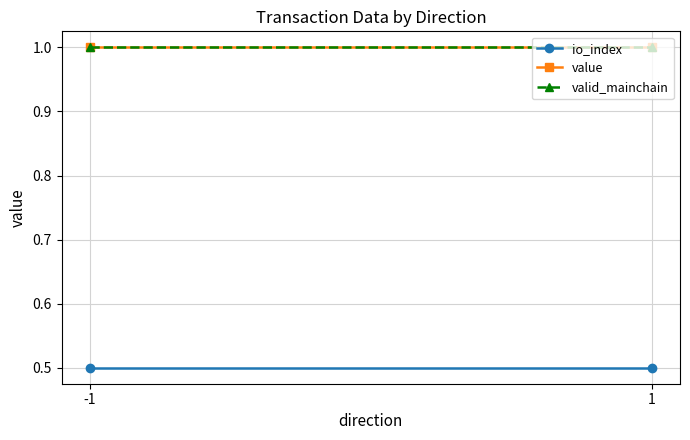

What is the spread (max minus min) of values at 1?

0.5